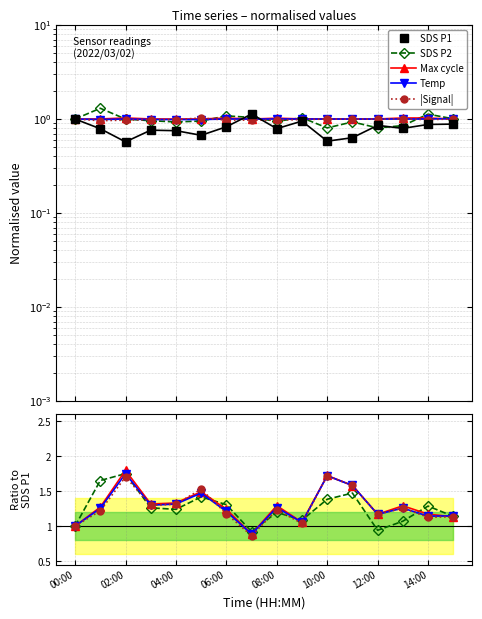

Is the value of Max cycle at 15 greater than the value of |Signal| at 12:00?

No